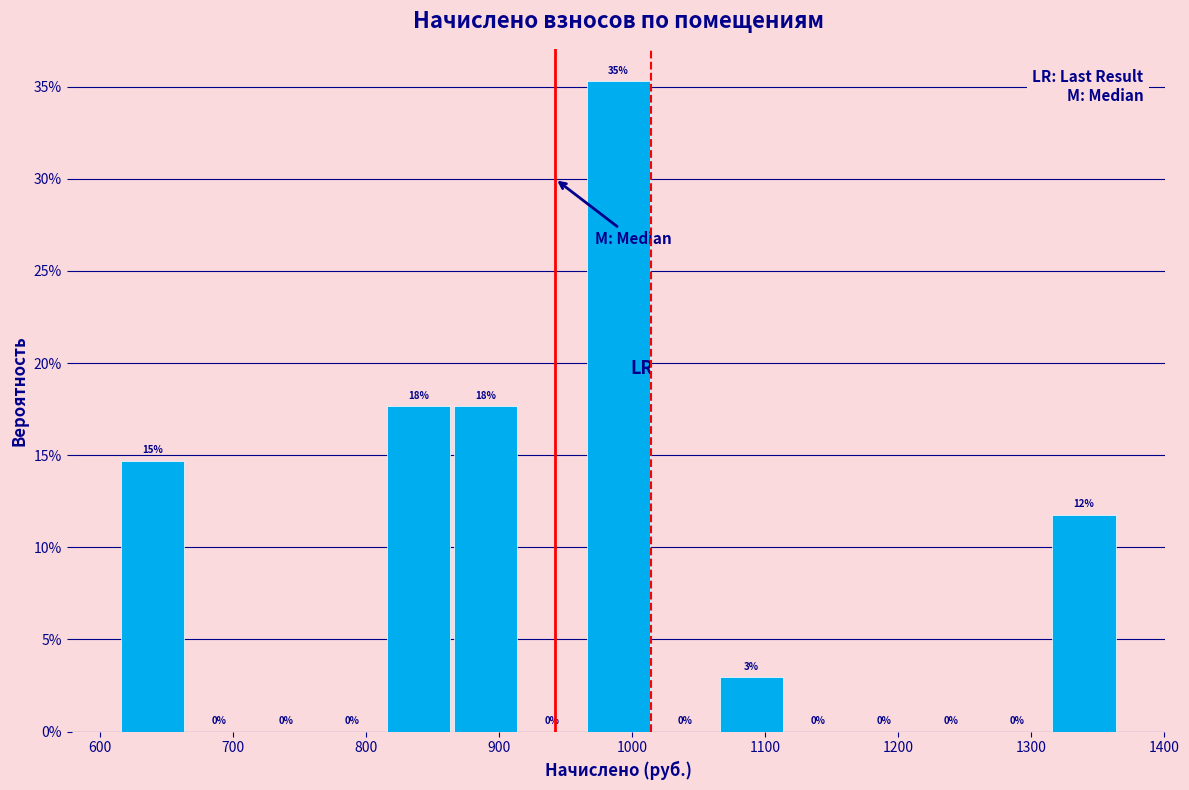

Which range on the x-axis has the tallest bar?

970 to 1020